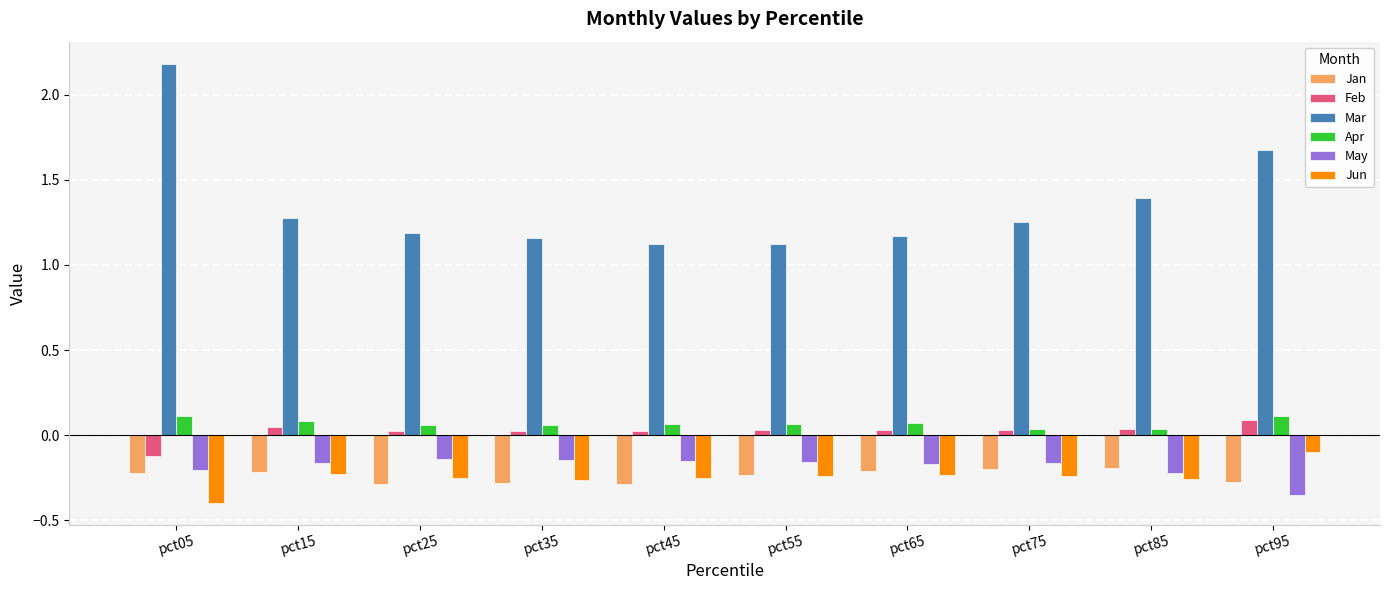

How many data points in Feb are above 0?

9